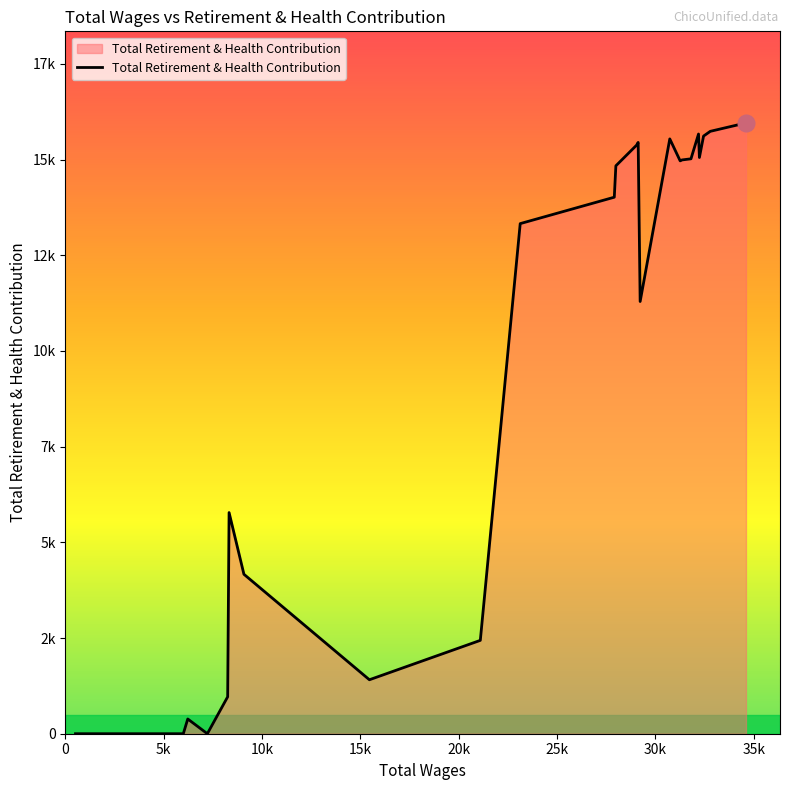

Rank the categories by value from highest to lowest.

34607.0, 32792.0, 32194.0, 32450.0, 30733.0, 29125.0, 29047.0, 32239.0, 31810.0, 31358.0, 31261.0, 27991.0, 27911.0, 23127.0, 29226.0, 8323.0, 9078.0, 21098.0, 15458.0, 8251.0, 6222.0, 7218.0, 5996.0, 3671.0, 2776.0, 1988.0, 1749.0, 1526.0, 512.0